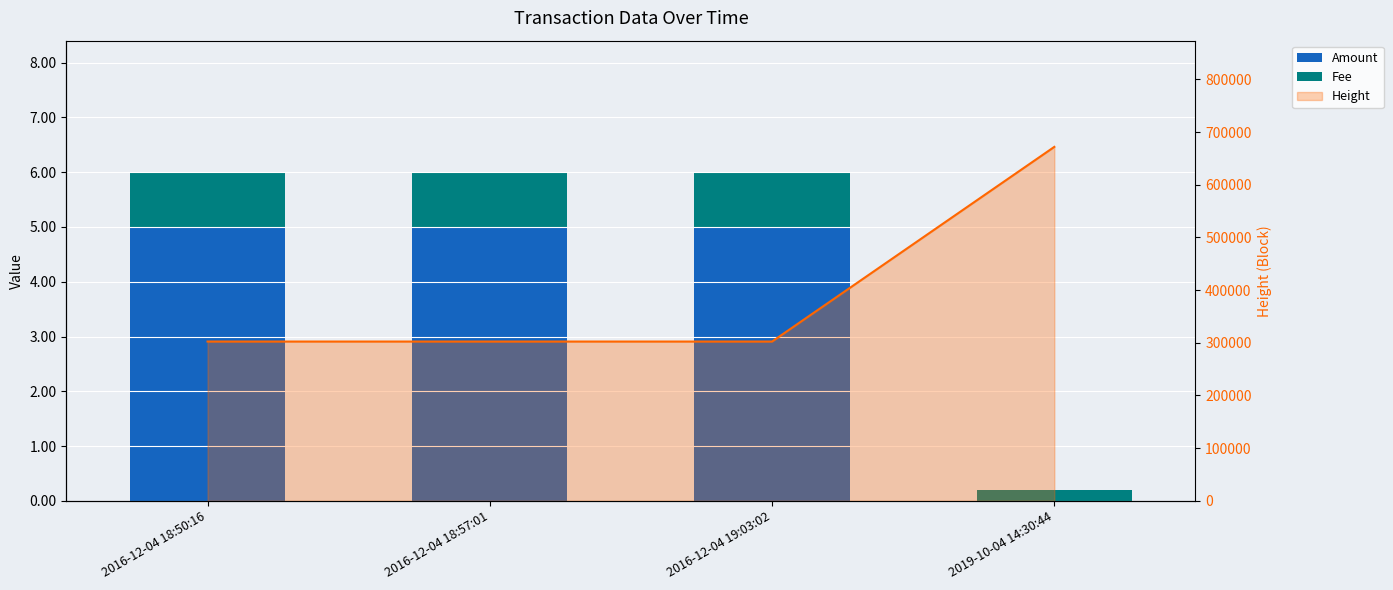

Is it true that Fee equals 0.2 at 2019-10-04 14:30:44?

True